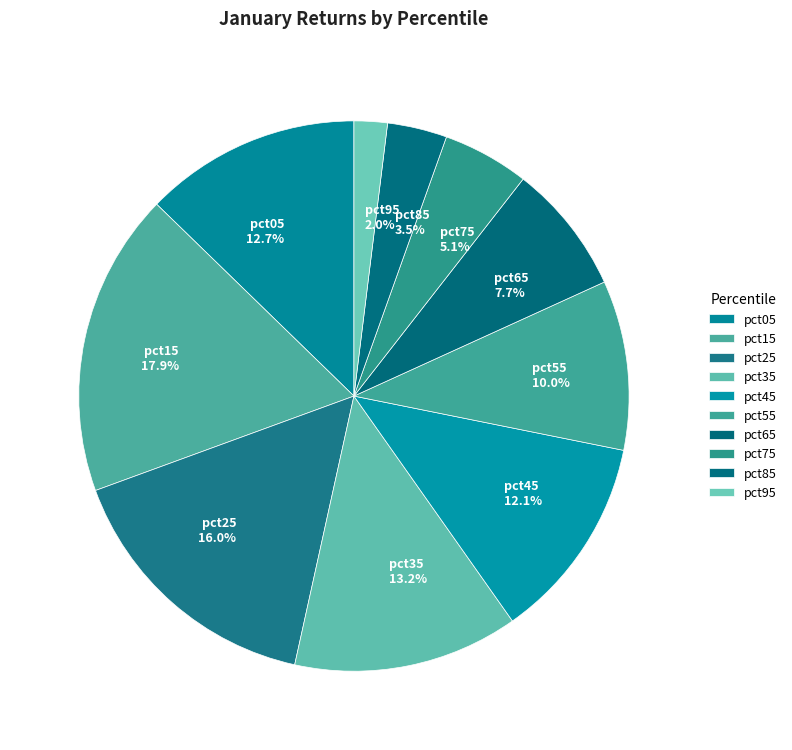

What percentage is the pct15 slice, to the nearest percent?

18%